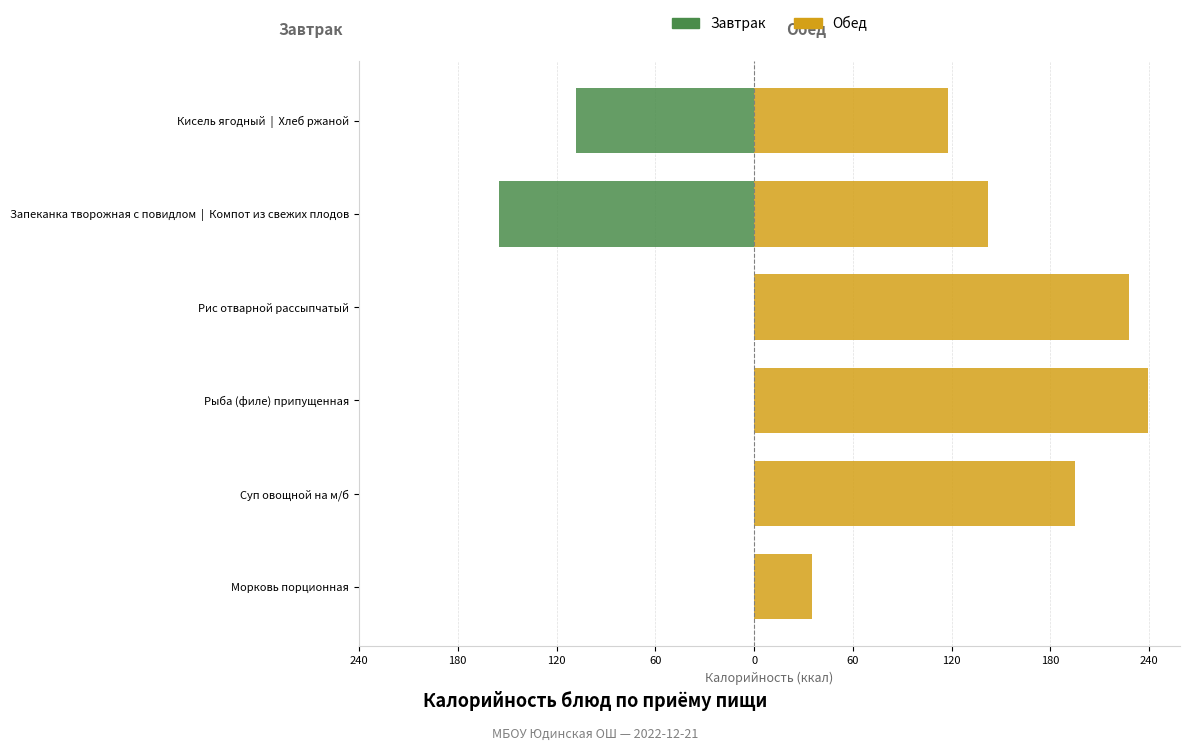

The value of Обед at Рыба (филе) припущенная is 108. True or false?

False